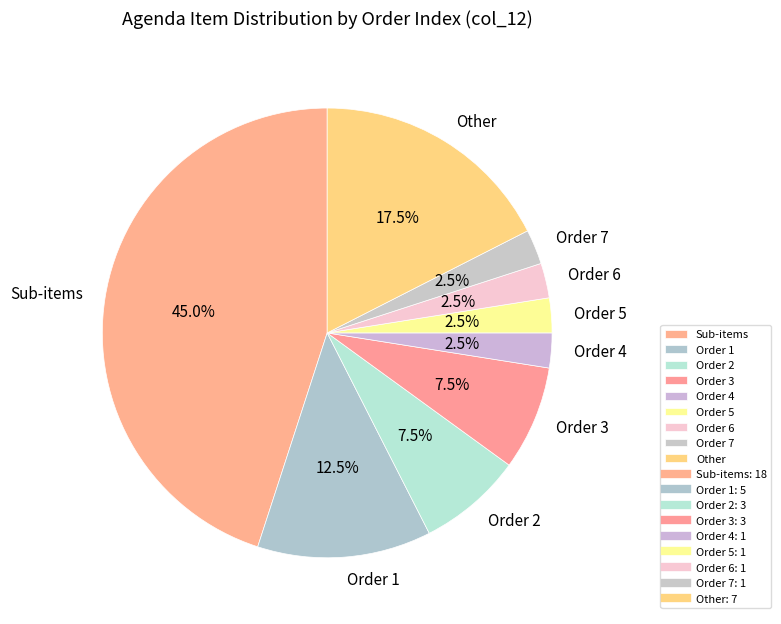

What is the ratio of the value at Order 1 to the value at Order 7?

5.0